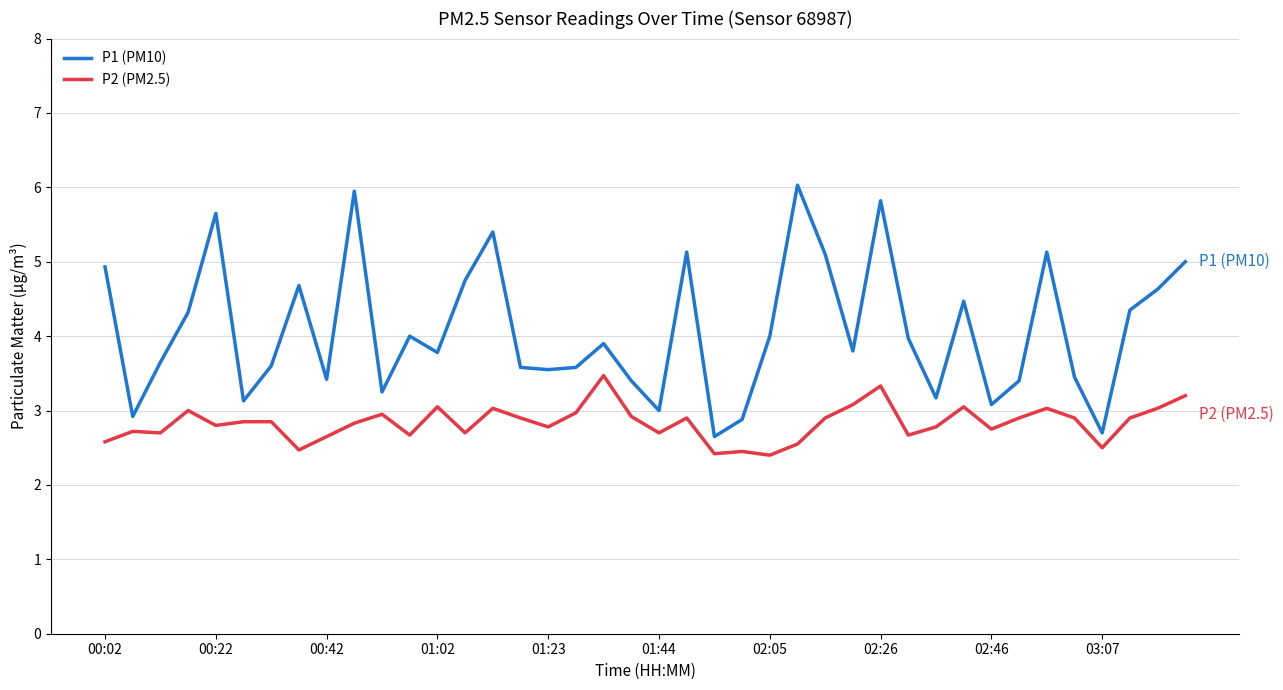

Which series has the largest total across all categories?

P1 (PM10)